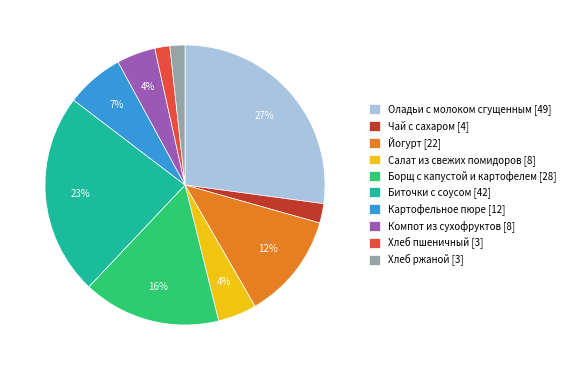

Approximately how many times larger is the value at Картофельное пюре [12] compared to Биточки с соусом [42]?

0.3